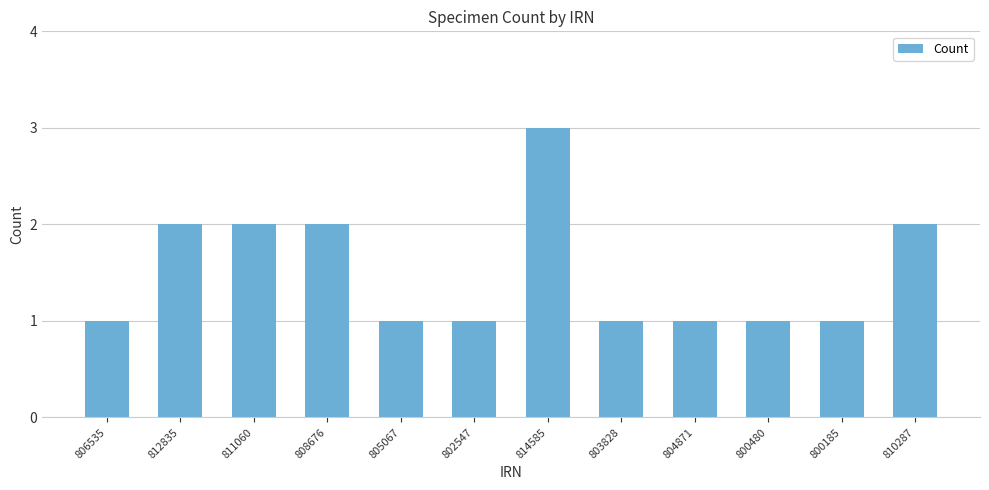

Which category has the highest value across all series?

814585